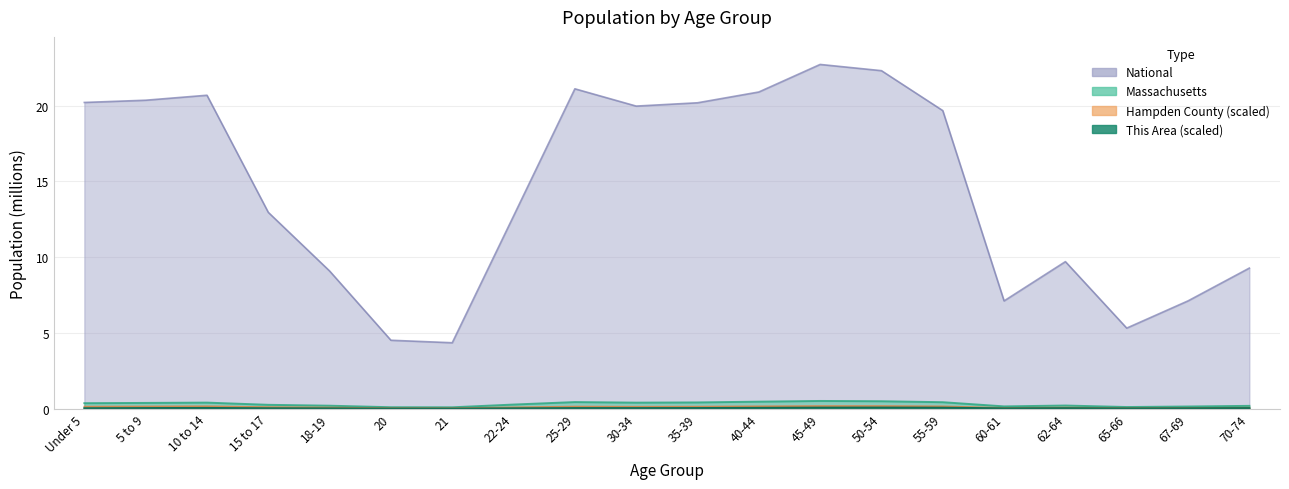

Reading left to right, what are all the values shown in this chart?

This Area: 0.0	0.0	0.1	0.0	0.0	0.0	0.0	0.0	0.0	0.0	0.0	0.1	0.1	0.1	0.1	0.0	0.0	0.0	0.0	0.0
Hampden County: 0.1	0.2	0.2	0.1	0.1	0.0	0.0	0.1	0.1	0.1	0.1	0.2	0.2	0.2	0.2	0.1	0.1	0.0	0.1	0.1
Massachusetts: 0.4	0.4	0.4	0.3	0.2	0.1	0.1	0.3	0.4	0.4	0.4	0.5	0.5	0.5	0.4	0.2	0.2	0.1	0.1	0.2
National: 20.2	20.3	20.7	13.0	9.1	4.5	4.4	12.7	21.1	20.0	20.2	20.9	22.7	22.3	19.7	7.1	9.7	5.3	7.1	9.3